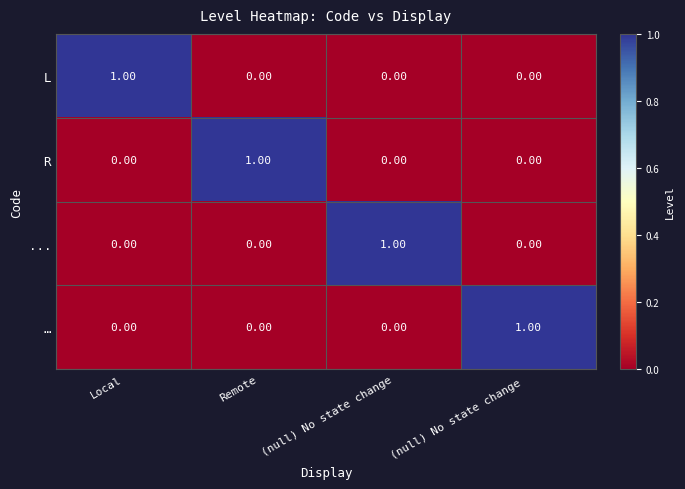

Is the value of … at (null) No state change  greater than the value of ... at (null) No state change ?

Yes